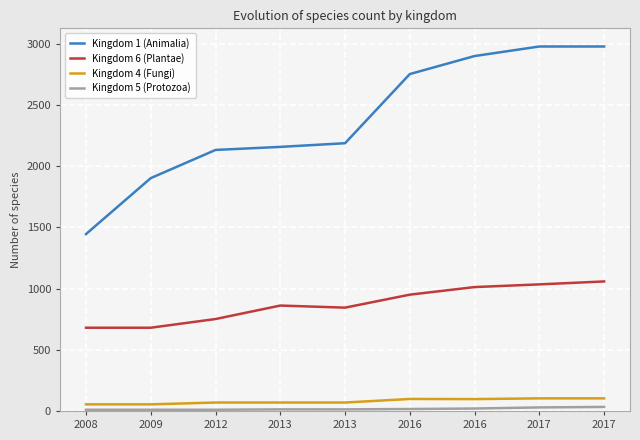

Rank the series by their maximum value, from highest to lowest.

Kingdom 1 (Animalia), Kingdom 6 (Plantae), Kingdom 4 (Fungi), Kingdom 5 (Protozoa)